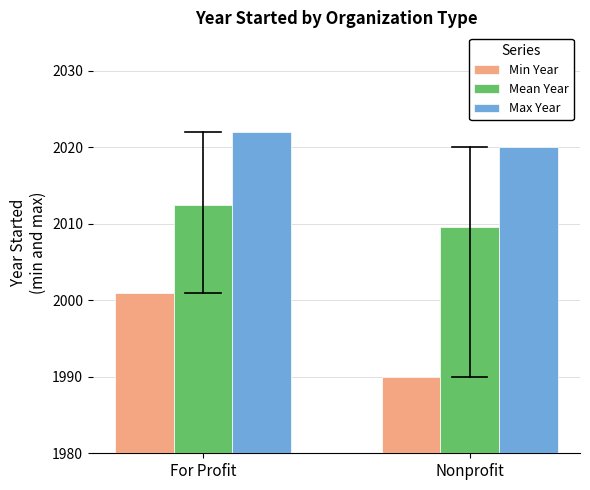

What is the label of the 2nd bar from the right?

For Profit